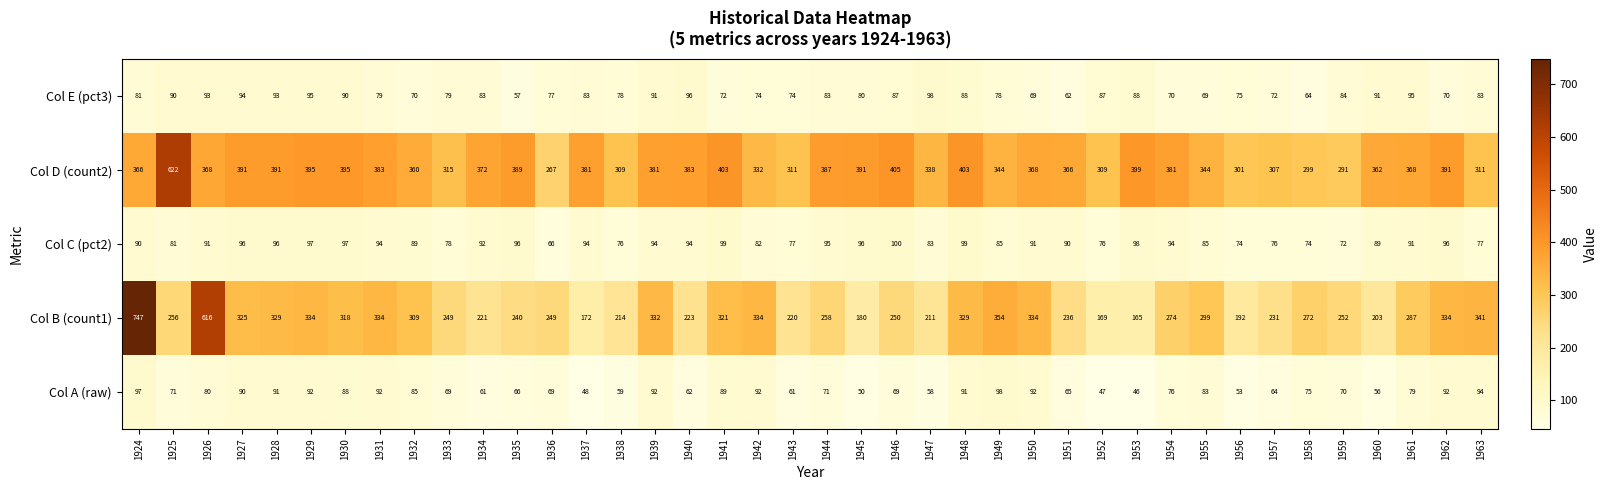

At which category is the sum across all series the highest?

1924